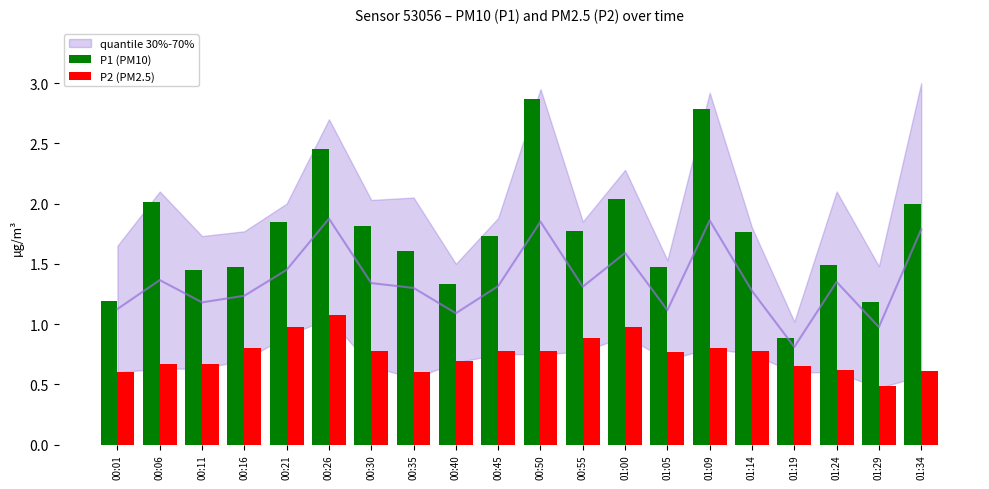

Is it true that P2 (PM2.5) equals 1.5 at 00:21?

False